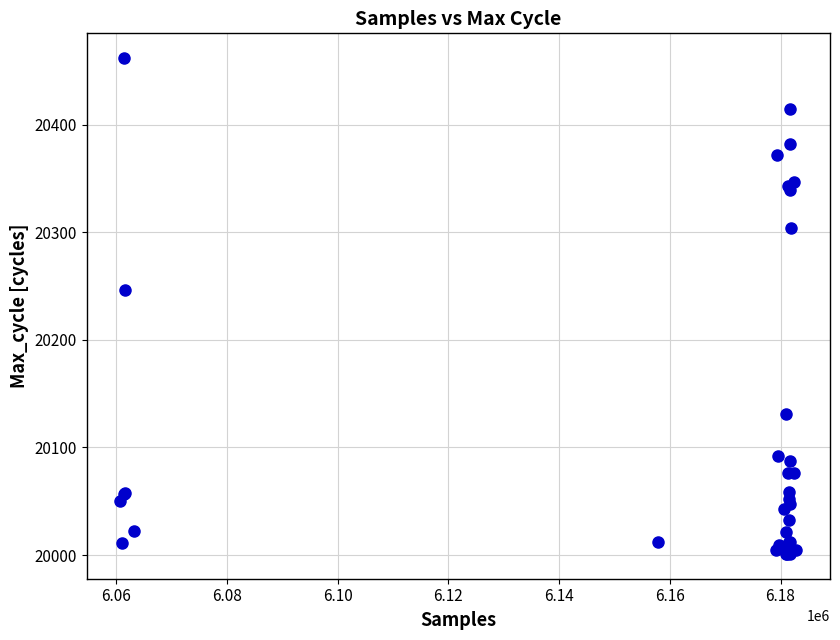

What Y value in the scatter plot is closest to 20231?

20246